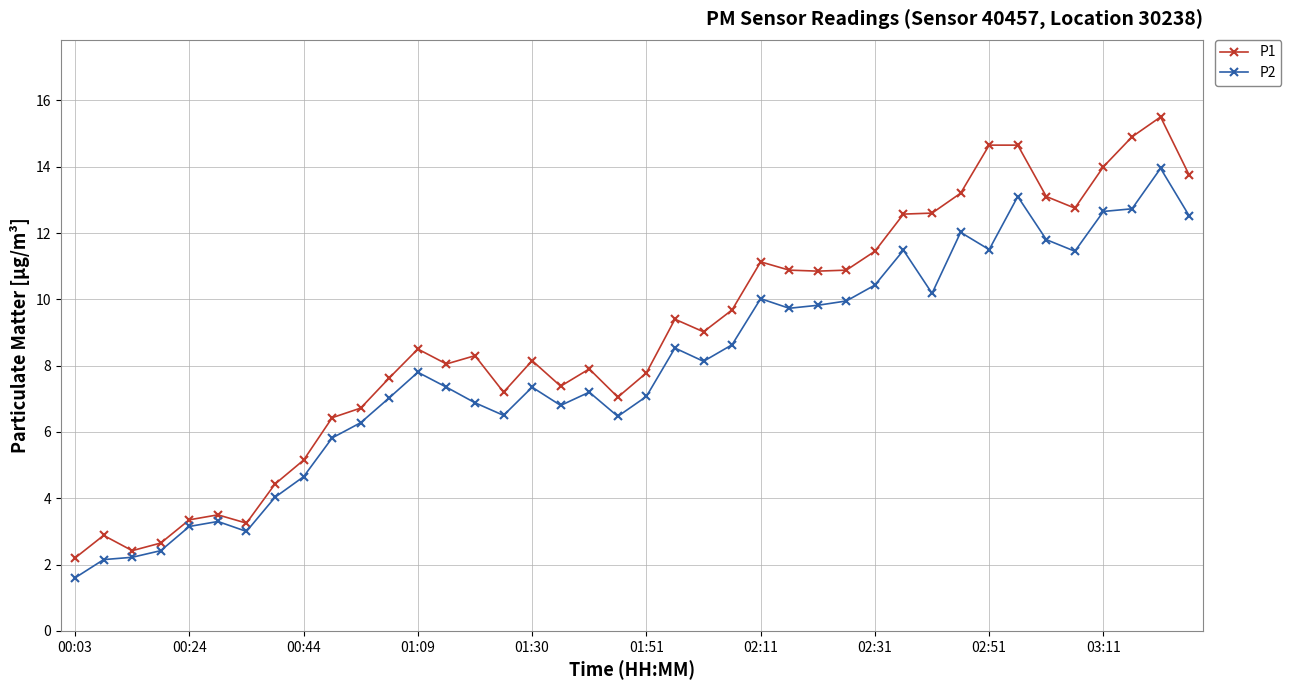

What is the value of the P1 point at the 36th from the left?

12.8